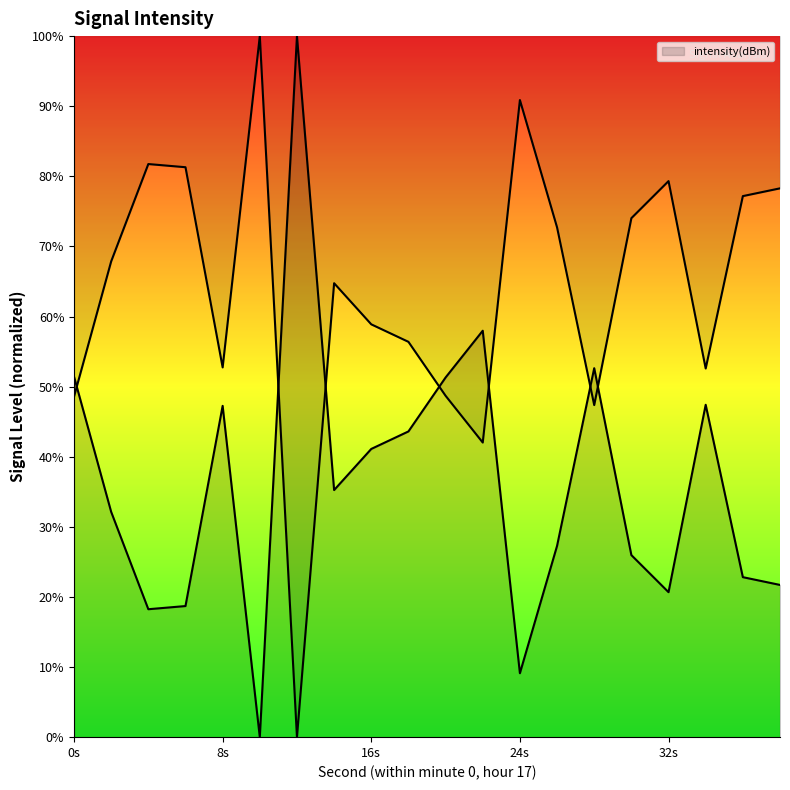

Where is the data nearest to the value 50?

20